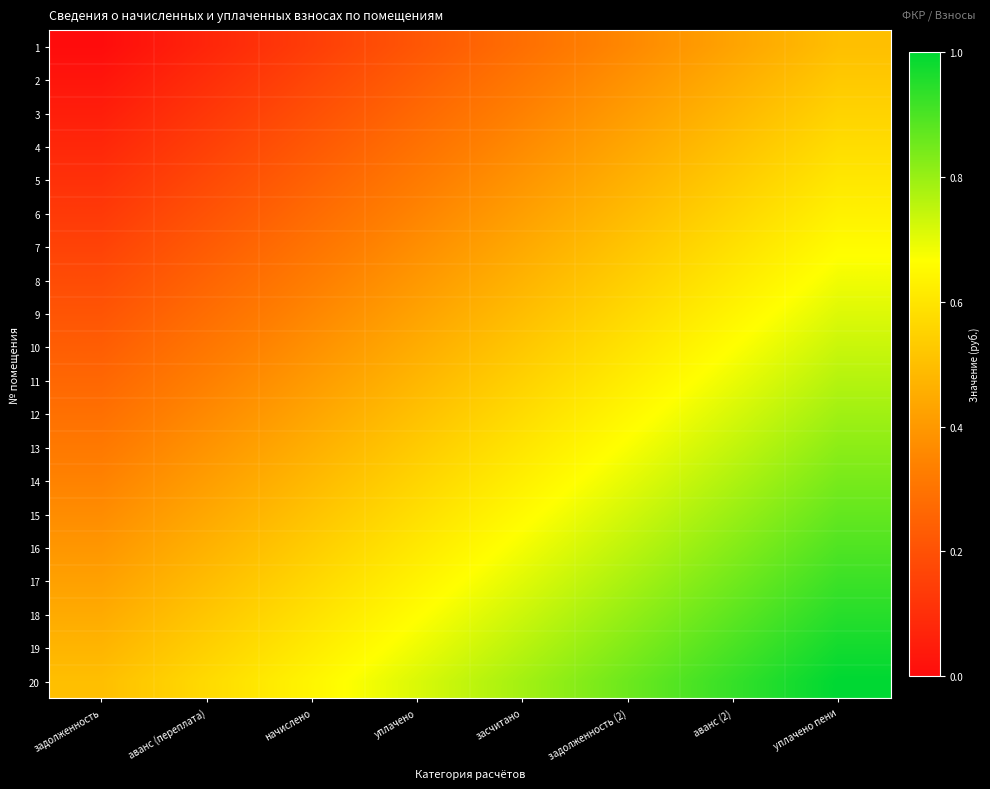

Reading left to right, transcribe all the data shown in this chart.

1: задолженность=0.0	аванс (переплата)=0.1	начислено=0.1	уплачено=0.2	засчитано=0.3	задолженность (2)=0.4	аванс (2)=0.4	уплачено пени=0.5
2: задолженность=0.0	аванс (переплата)=0.1	начислено=0.2	уплачено=0.2	засчитано=0.3	задолженность (2)=0.4	аванс (2)=0.5	уплачено пени=0.5
3: задолженность=0.1	аванс (переплата)=0.1	начислено=0.2	уплачено=0.3	засчитано=0.3	задолженность (2)=0.4	аванс (2)=0.5	уплачено пени=0.6
4: задолженность=0.1	аванс (переплата)=0.2	начислено=0.2	уплачено=0.3	засчитано=0.4	задолженность (2)=0.4	аванс (2)=0.5	уплачено пени=0.6
5: задолженность=0.1	аванс (переплата)=0.2	начислено=0.2	уплачено=0.3	засчитано=0.4	задолженность (2)=0.5	аванс (2)=0.5	уплачено пени=0.6
6: задолженность=0.1	аванс (переплата)=0.2	начислено=0.3	уплачено=0.3	засчитано=0.4	задолженность (2)=0.5	аванс (2)=0.6	уплачено пени=0.6
7: задолженность=0.2	аванс (переплата)=0.2	начислено=0.3	уплачено=0.4	засчитано=0.4	задолженность (2)=0.5	аванс (2)=0.6	уплачено пени=0.7
8: задолженность=0.2	аванс (переплата)=0.3	начислено=0.3	уплачено=0.4	засчитано=0.5	задолженность (2)=0.5	аванс (2)=0.6	уплачено пени=0.7
9: задолженность=0.2	аванс (переплата)=0.3	начислено=0.4	уплачено=0.4	засчитано=0.5	задолженность (2)=0.6	аванс (2)=0.6	уплачено пени=0.7
10: задолженность=0.2	аванс (переплата)=0.3	начислено=0.4	уплачено=0.5	засчитано=0.5	задолженность (2)=0.6	аванс (2)=0.7	уплачено пени=0.7
11: задолженность=0.3	аванс (переплата)=0.3	начислено=0.4	уплачено=0.5	засчитано=0.5	задолженность (2)=0.6	аванс (2)=0.7	уплачено пени=0.8
12: задолженность=0.3	аванс (переплата)=0.4	начислено=0.4	уплачено=0.5	засчитано=0.6	задолженность (2)=0.6	аванс (2)=0.7	уплачено пени=0.8
13: задолженность=0.3	аванс (переплата)=0.4	начислено=0.5	уплачено=0.5	засчитано=0.6	задолженность (2)=0.7	аванс (2)=0.7	уплачено пени=0.8
14: задолженность=0.3	аванс (переплата)=0.4	начислено=0.5	уплачено=0.6	засчитано=0.6	задолженность (2)=0.7	аванс (2)=0.8	уплачено пени=0.8
15: задолженность=0.4	аванс (переплата)=0.4	начислено=0.5	уплачено=0.6	засчитано=0.7	задолженность (2)=0.7	аванс (2)=0.8	уплачено пени=0.9
16: задолженность=0.4	аванс (переплата)=0.5	начислено=0.5	уплачено=0.6	засчитано=0.7	задолженность (2)=0.8	аванс (2)=0.8	уплачено пени=0.9
17: задолженность=0.4	аванс (переплата)=0.5	начислено=0.6	уплачено=0.6	засчитано=0.7	задолженность (2)=0.8	аванс (2)=0.8	уплачено пени=0.9
18: задолженность=0.4	аванс (переплата)=0.5	начислено=0.6	уплачено=0.7	засчитано=0.7	задолженность (2)=0.8	аванс (2)=0.9	уплачено пени=0.9
19: задолженность=0.5	аванс (переплата)=0.5	начислено=0.6	уплачено=0.7	засчитано=0.8	задолженность (2)=0.8	аванс (2)=0.9	уплачено пени=1.0
20: задолженность=0.5	аванс (переплата)=0.6	начислено=0.6	уплачено=0.7	засчитано=0.8	задолженность (2)=0.9	аванс (2)=0.9	уплачено пени=1.0